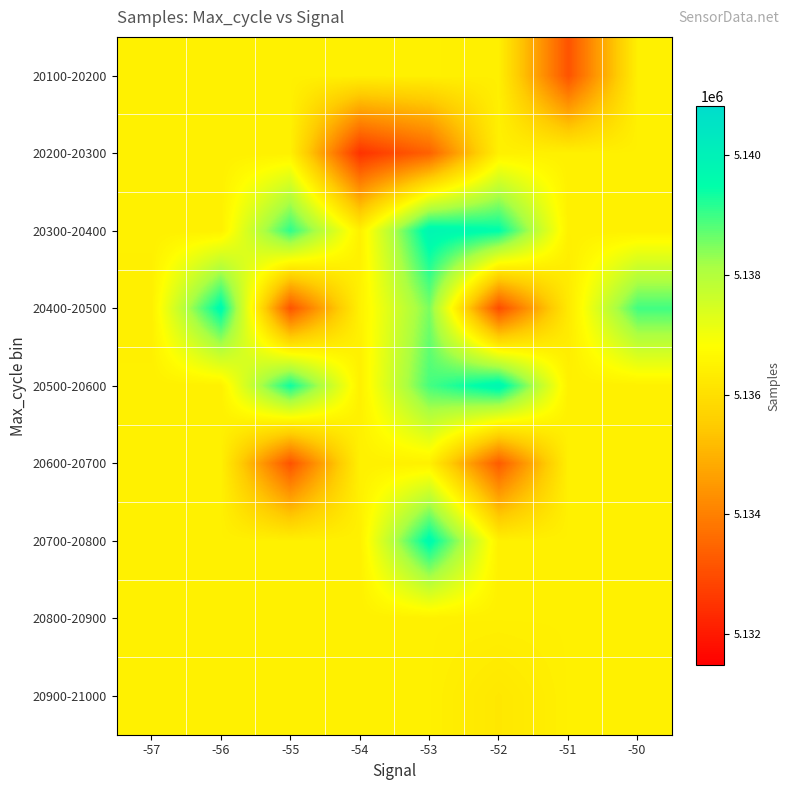

At how many categories does at least one series exceed 5138910?

5